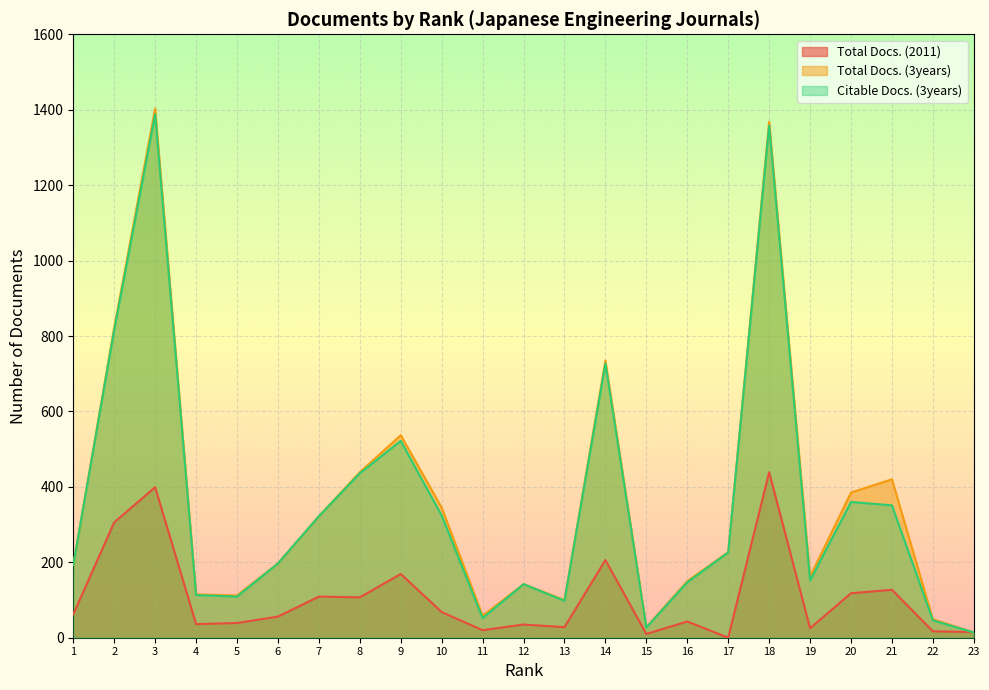

The value of Total Docs. (3years) at 22 is 32. True or false?

False